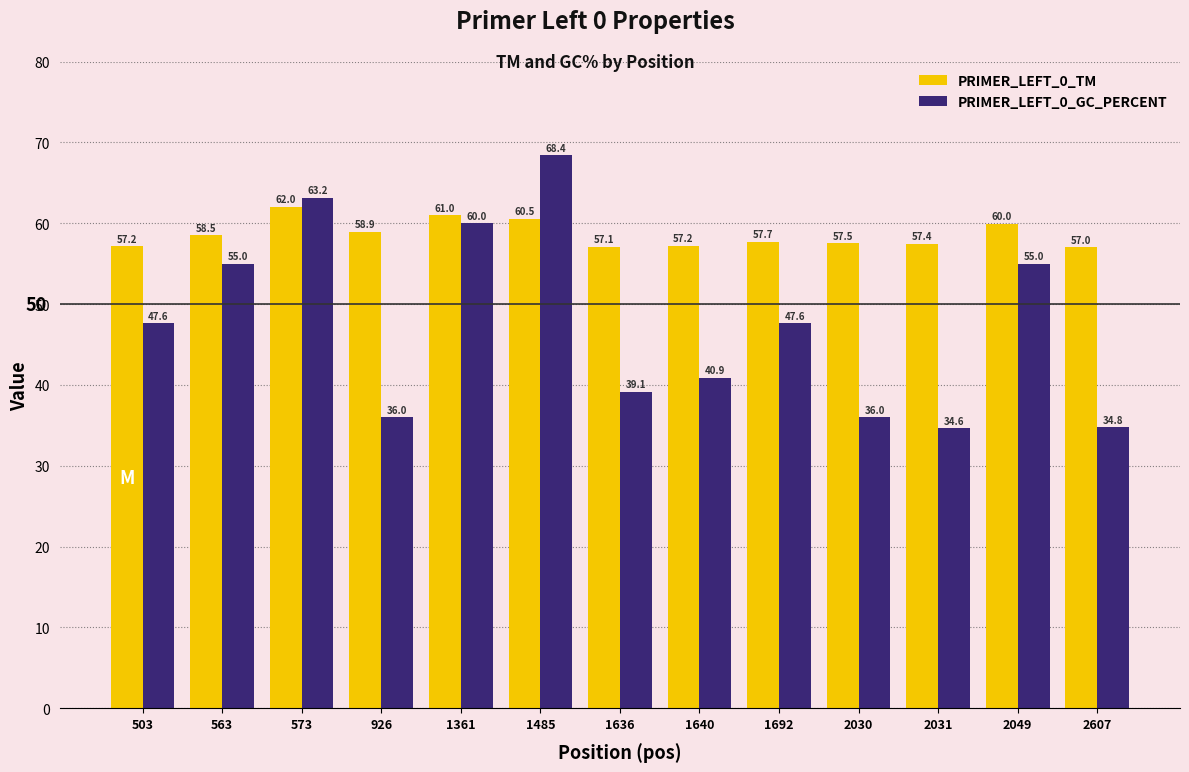

List the series in order of their overall mean, highest first.

PRIMER_LEFT_0_TM, PRIMER_LEFT_0_GC_PERCENT